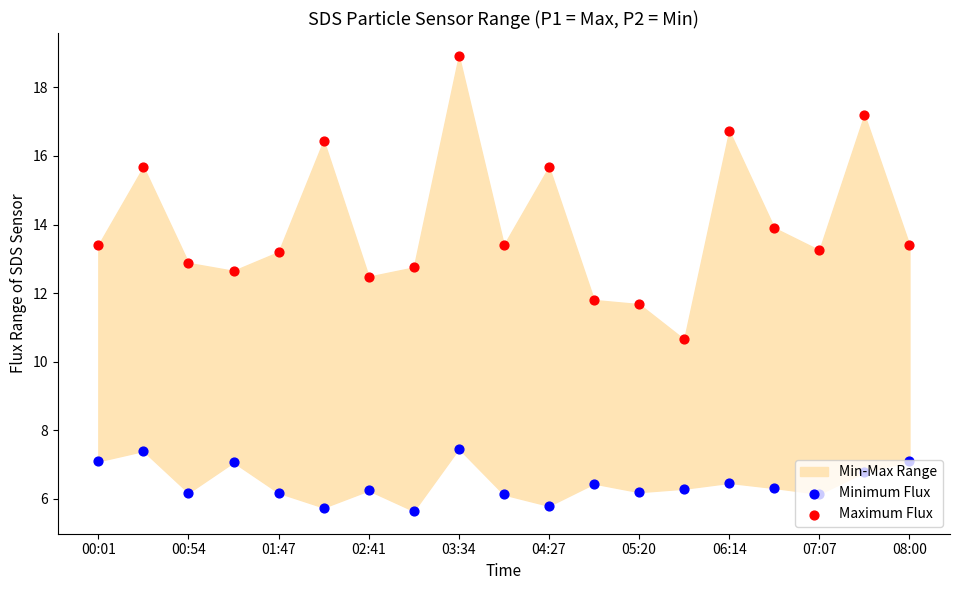

At how many categories does at least one series exceed 8?

19